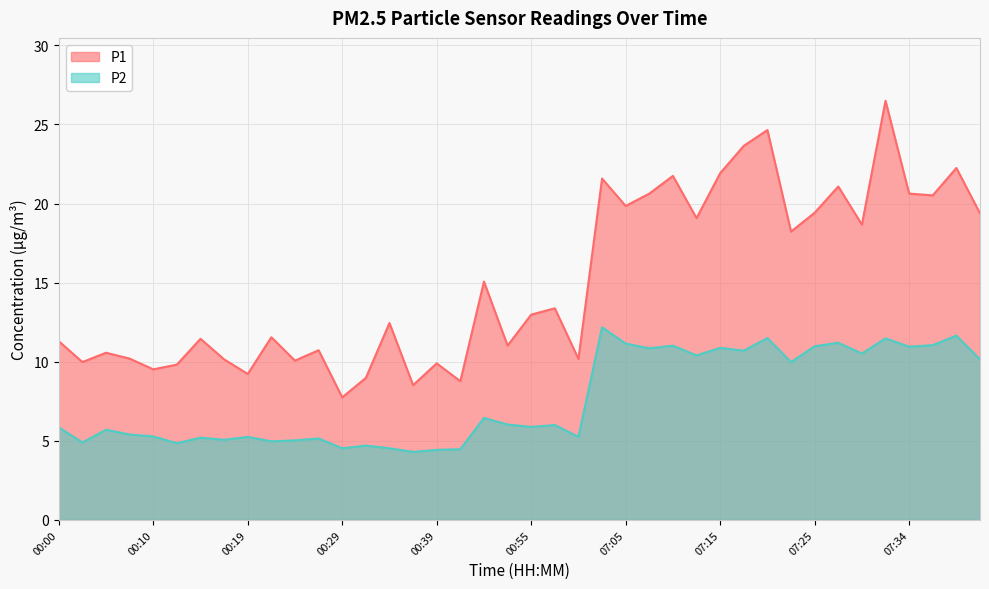

Reading right to left, list all the values displayed in this chart.

P1: 19.4	22.2	20.5	20.6	26.5	18.7	21.1	19.4	18.2	24.6	23.6	21.9	19.1	21.8	20.6	19.9	21.6	10.2	13.4	13.0	11.0	15.1	8.8	9.9	8.5	12.4	9.0	7.8	10.7	10.1	11.6	9.2	10.2	11.4	9.8	9.5	10.2	10.6	10.0	11.3
P2: 10.2	11.7	11.1	10.9	11.5	10.5	11.2	11.0	10.0	11.5	10.7	10.9	10.4	11.0	10.8	11.2	12.2	5.2	6.0	5.9	6.0	6.5	4.5	4.4	4.3	4.5	4.7	4.5	5.2	5.0	5.0	5.2	5.1	5.2	4.8	5.3	5.4	5.7	4.9	5.8